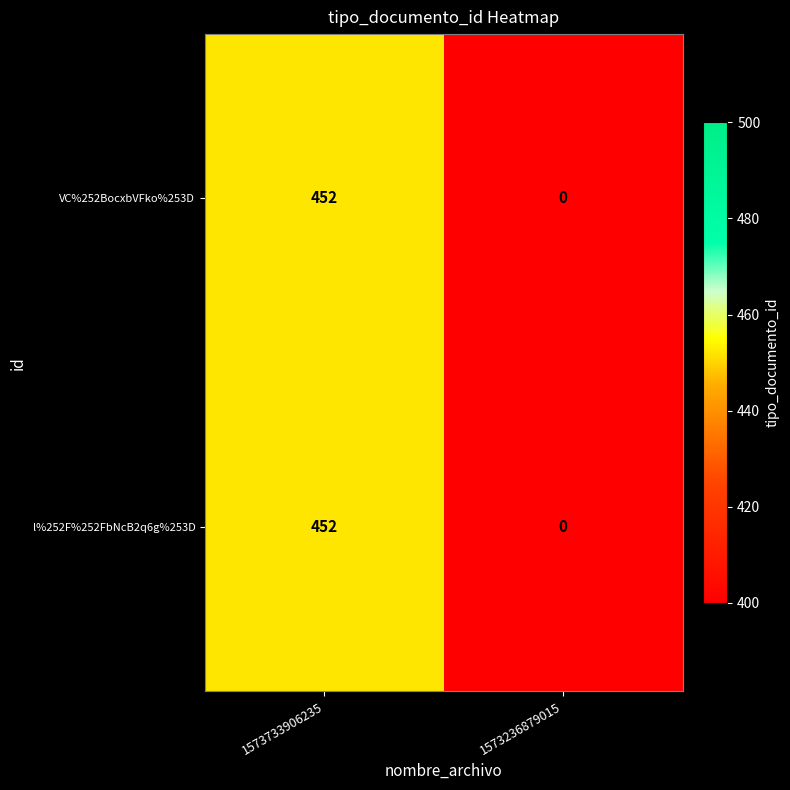

True or false: VC%252BocxbVFko%253D has a value of 0 at 1573236879015.

True